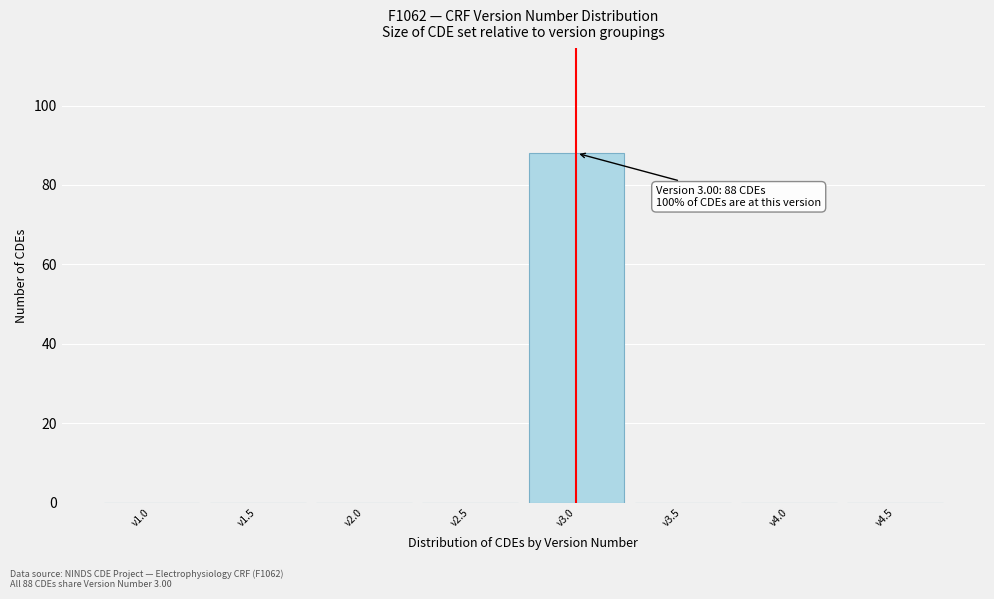

Reading left to right, what are all the values shown in this chart?

v1.0=0	v1.5=0	v2.0=0	v2.5=0	v3.0=88	v3.5=0	v4.0=0	v4.5=0